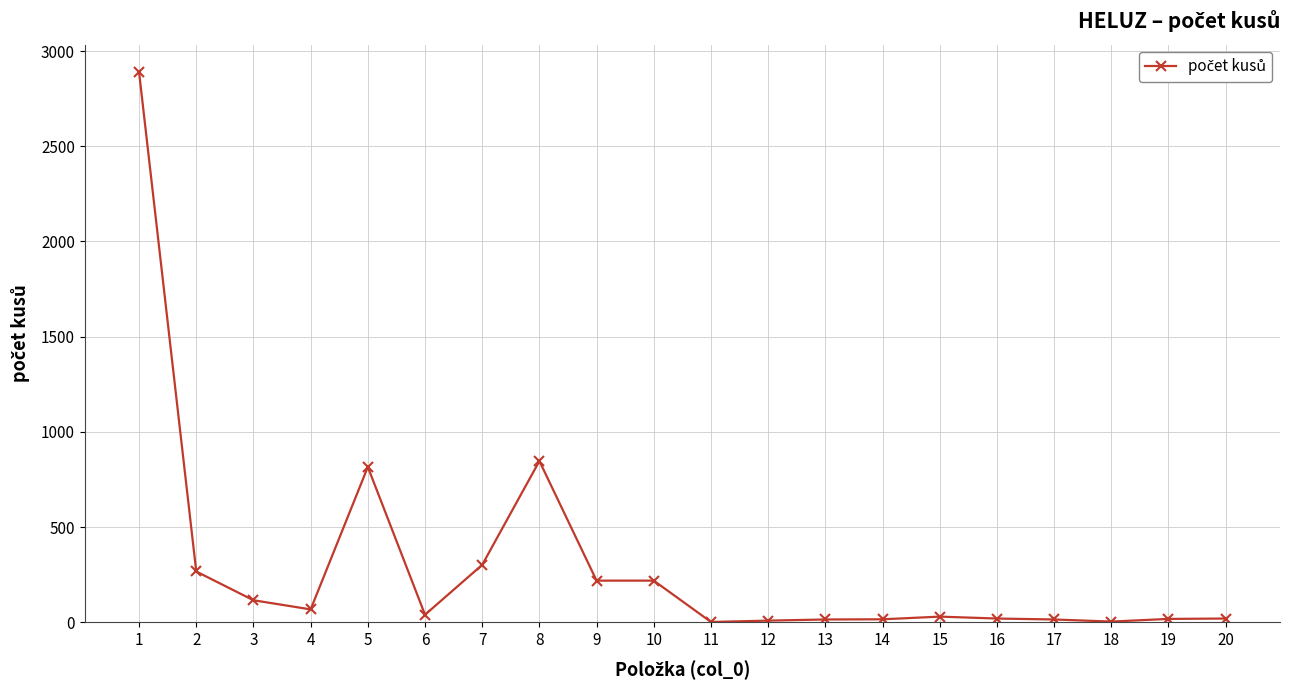

What is the greatest value displayed?

2889